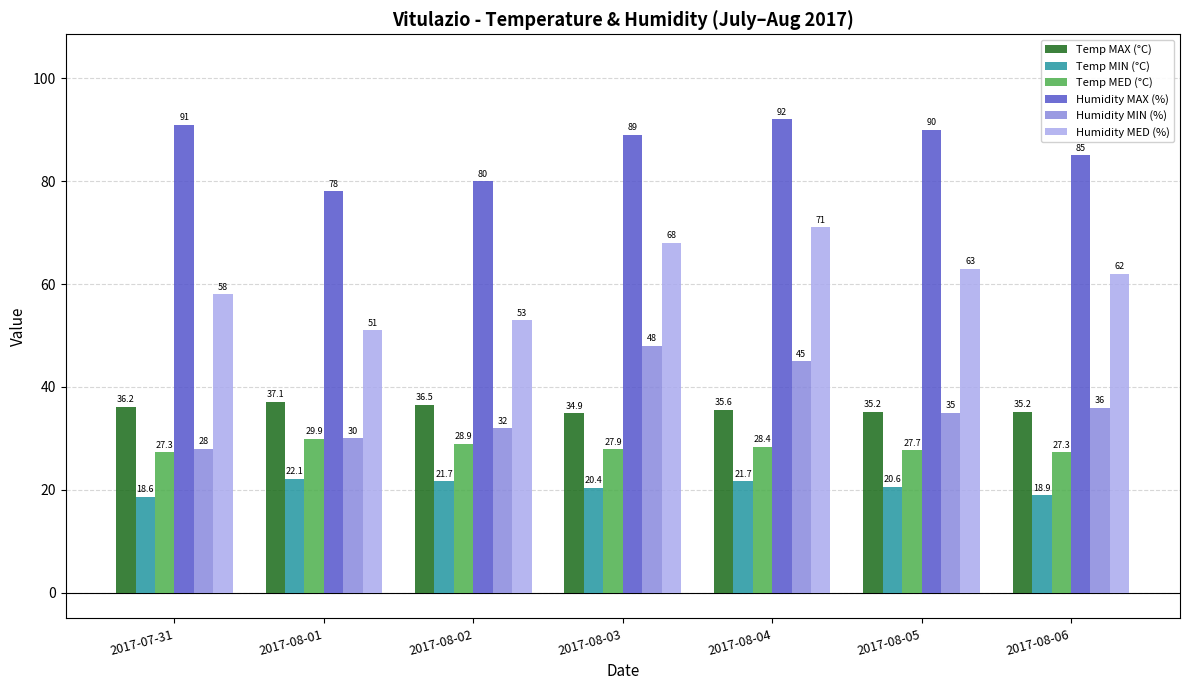

How many groups of bars are there?

7